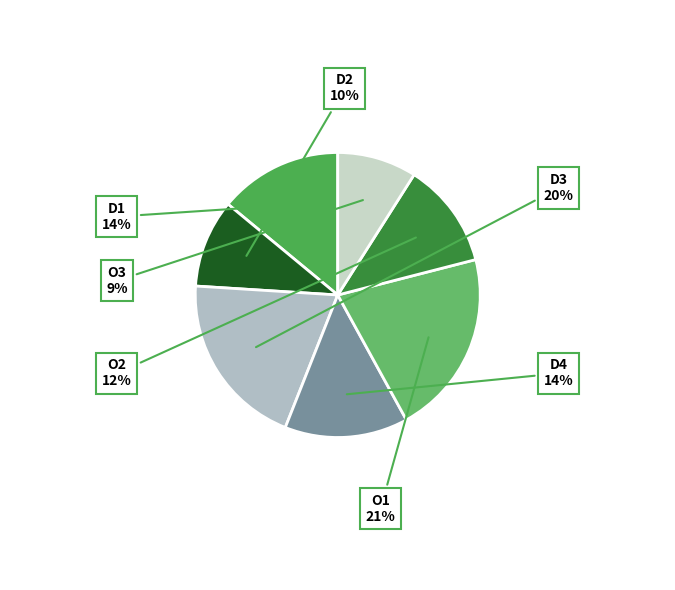

How many slices are in this pie chart?

7